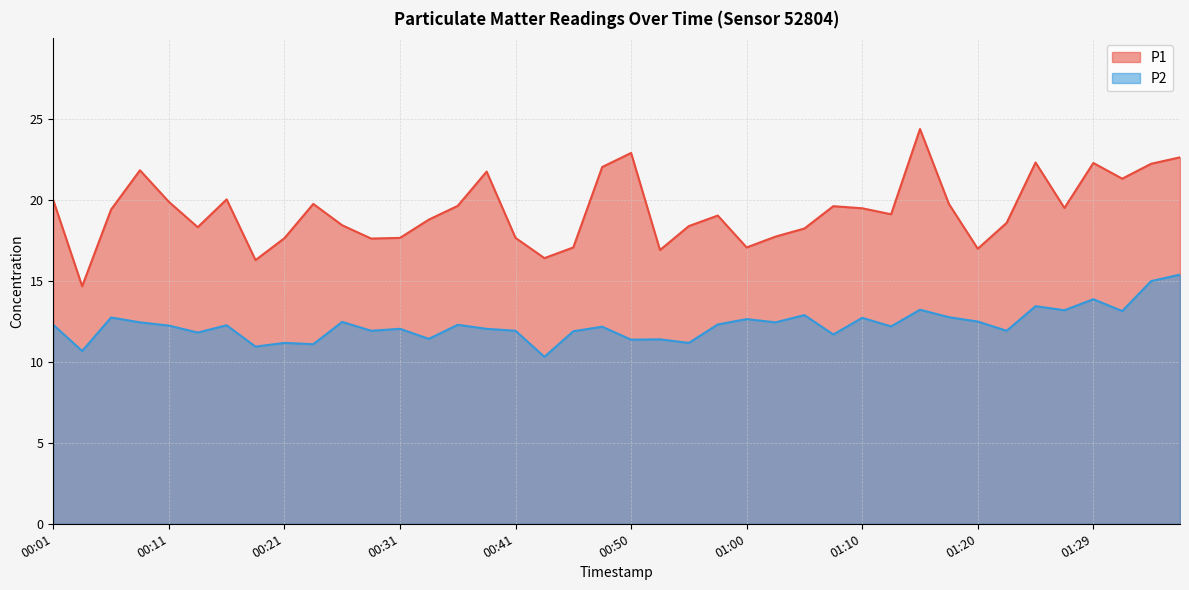

What is the difference between the P1 values at 00:55 and 01:27?

1.1